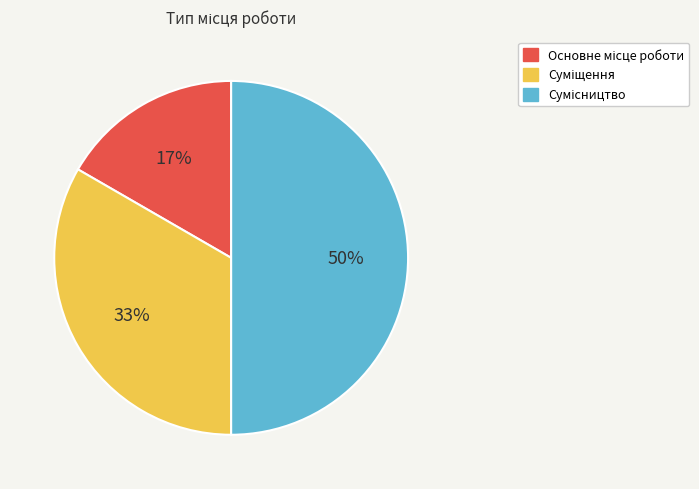

Count the number of slices in the pie.

3